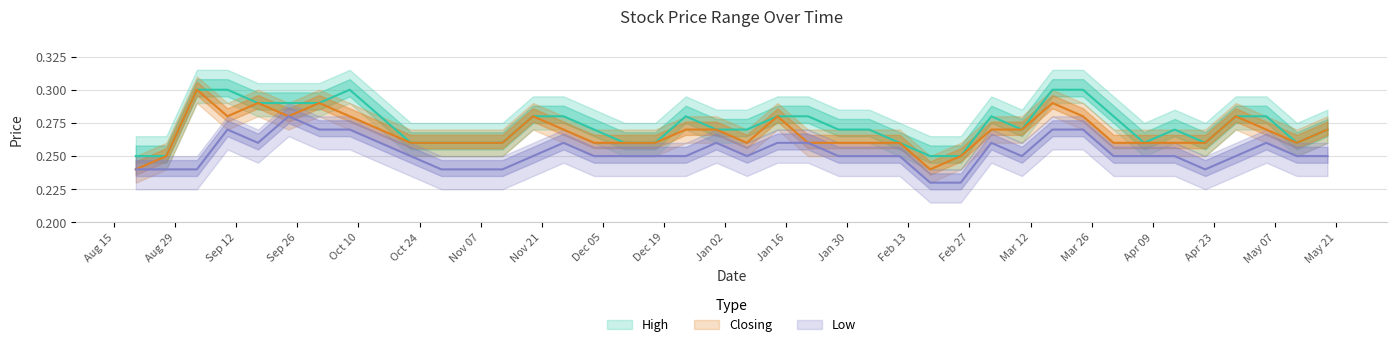

Between 14/04/2024 and 11/02/2024, which series saw the biggest shift?

High